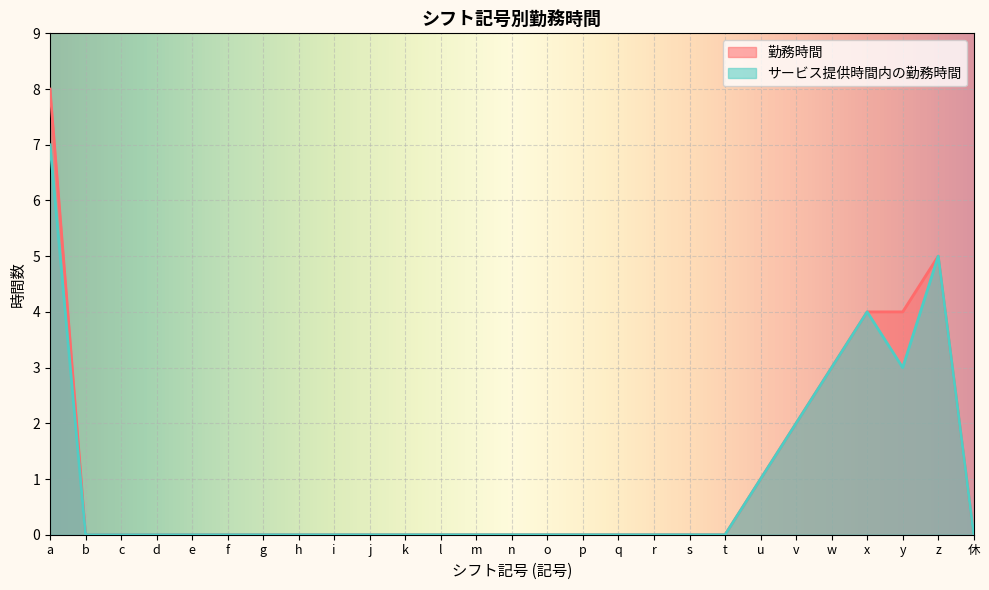

What is the difference between the maximum and minimum values in the サービス提供時間内の勤務時間 series?

7